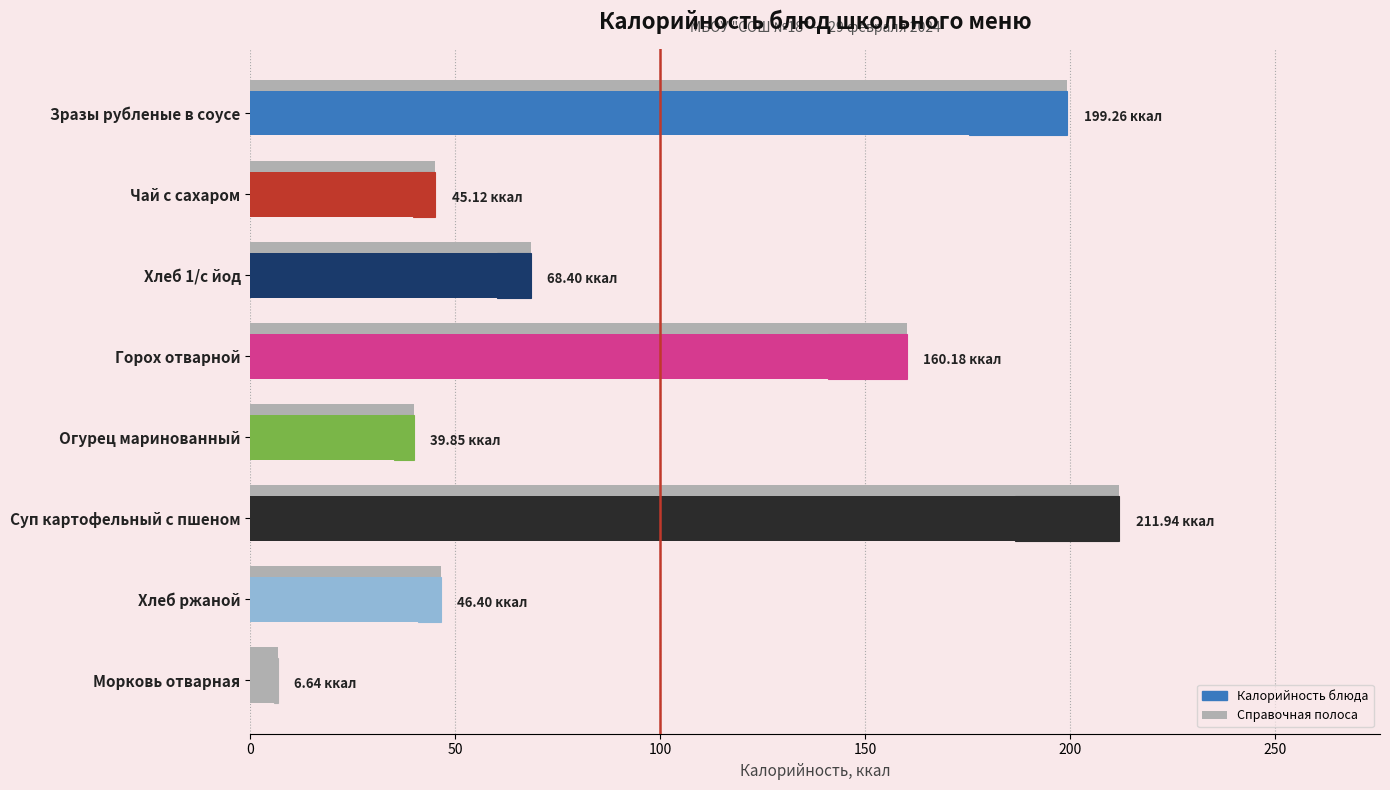

How many data points in Калорийность are above 68?

4